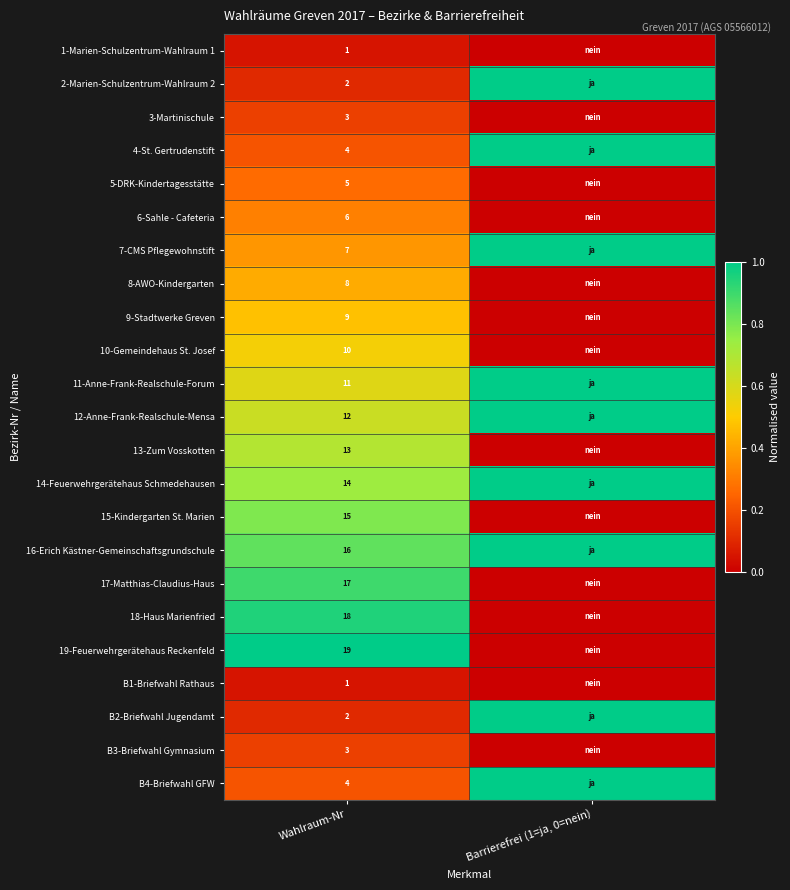

What is the total value across all series at Wahlraum-Nr?

200